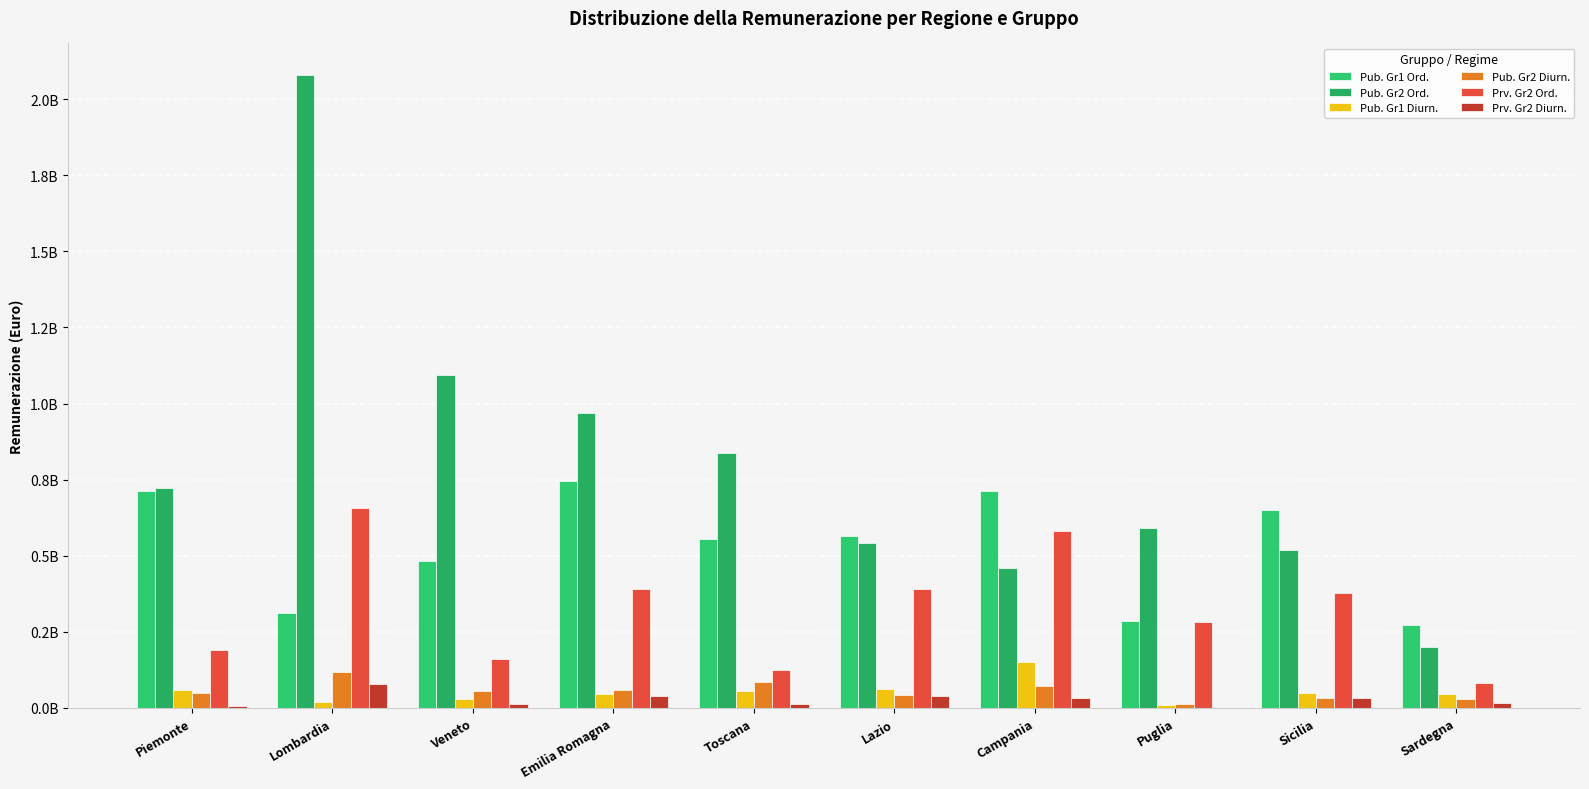

How many groups of bars are there?

10